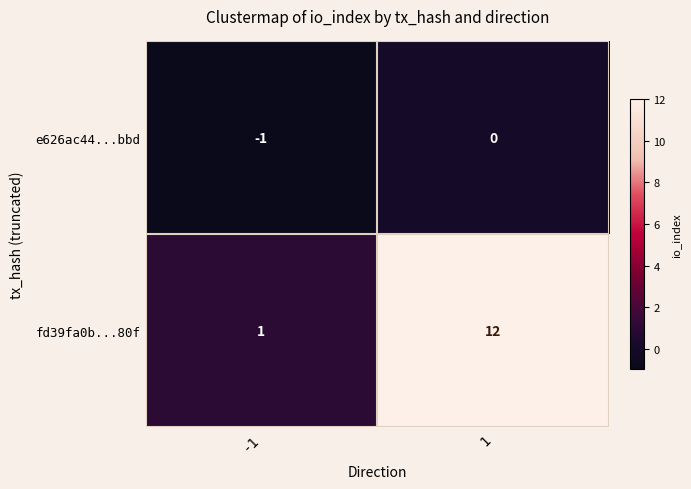

What is the greatest value displayed?

12